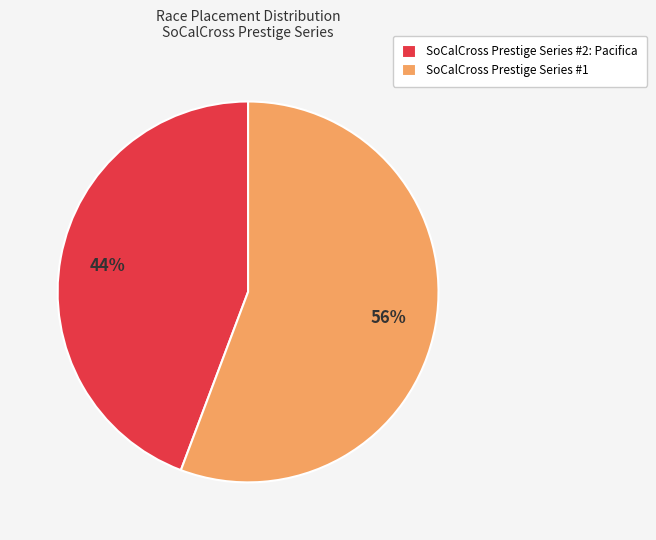

Approximately how many times larger is the value at SoCalCross Prestige Series #2: Pacifica compared to SoCalCross Prestige Series #1?

0.8